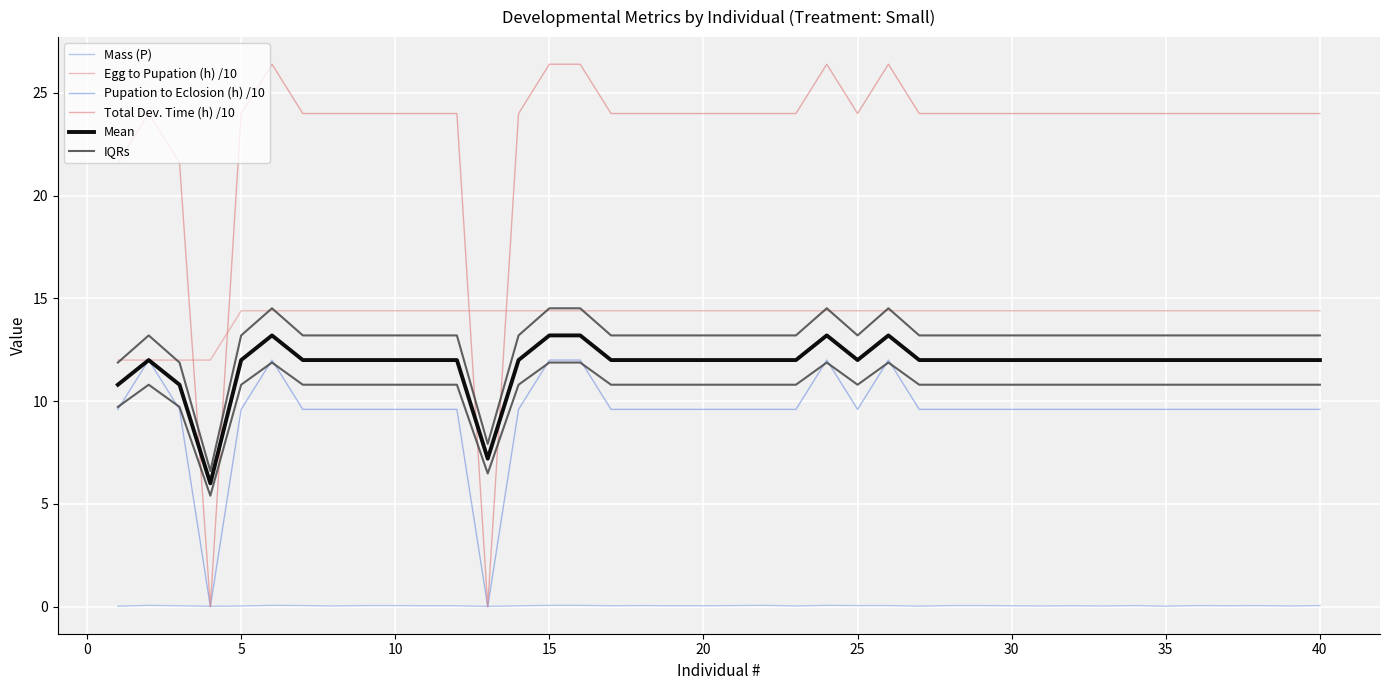

How many data points does each series have?

40